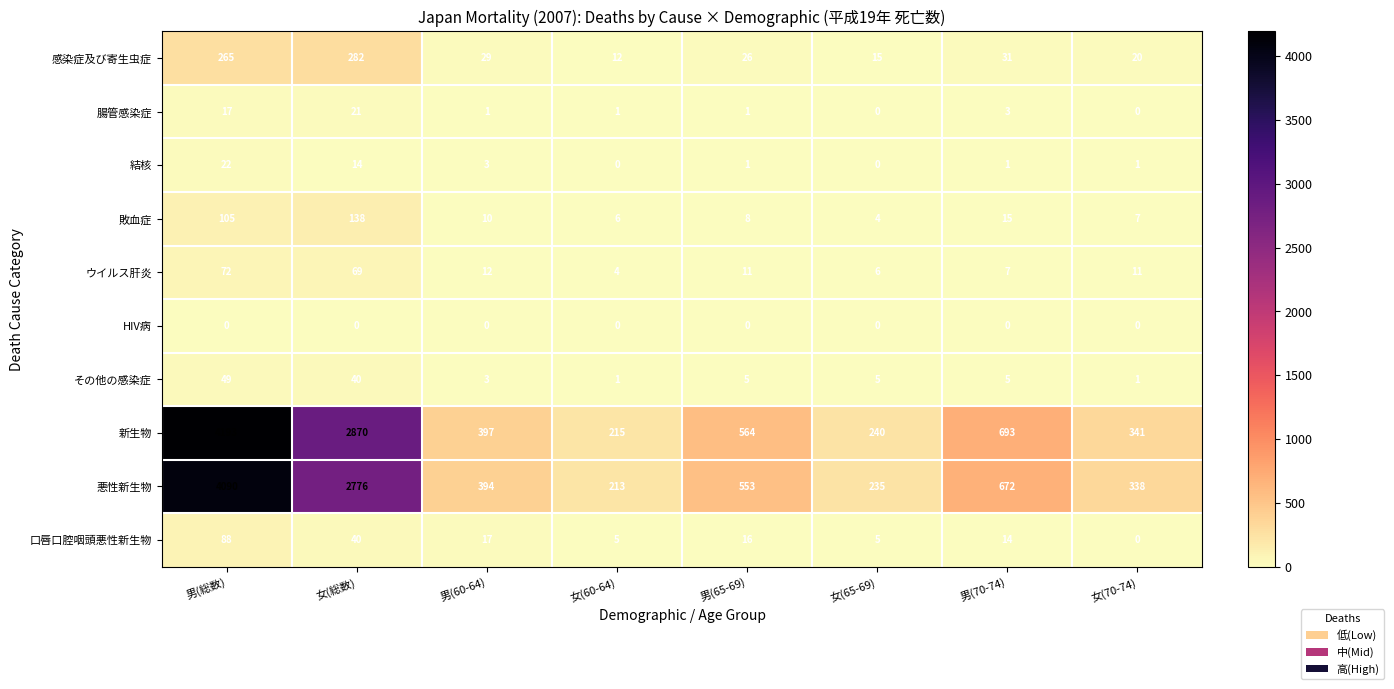

At how many categories does at least one series exceed 200?

8